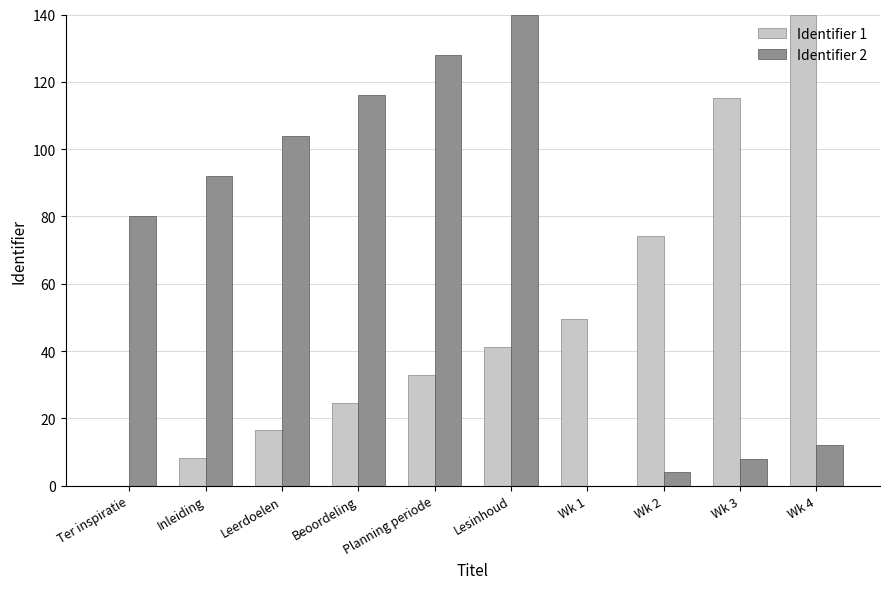

What is the sum of the Identifier 1 values at Beoordeling and Inleiding?

32.9